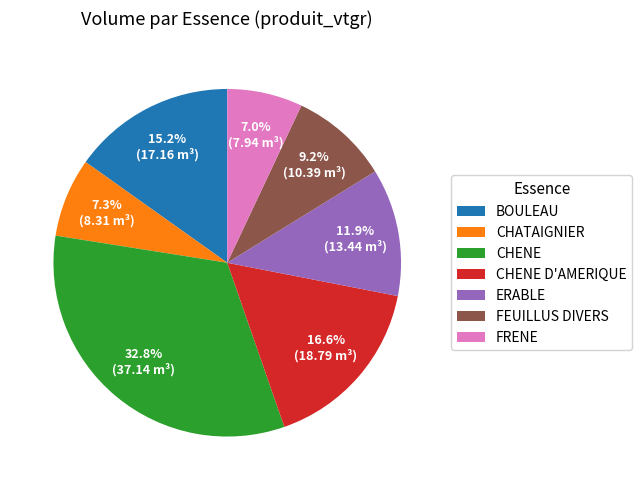

True or false: FEUILLUS DIVERS accounts for 9% of the total.

True